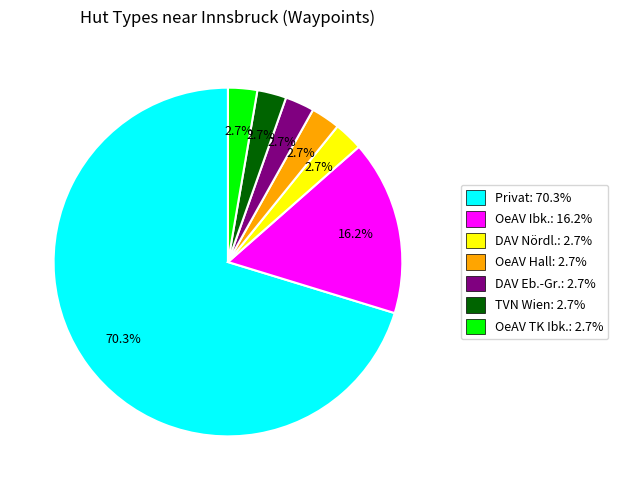

Combined, do DAV Nördl.: 2.7% and OeAV TK Ibk.: 2.7% account for over 50%?

No